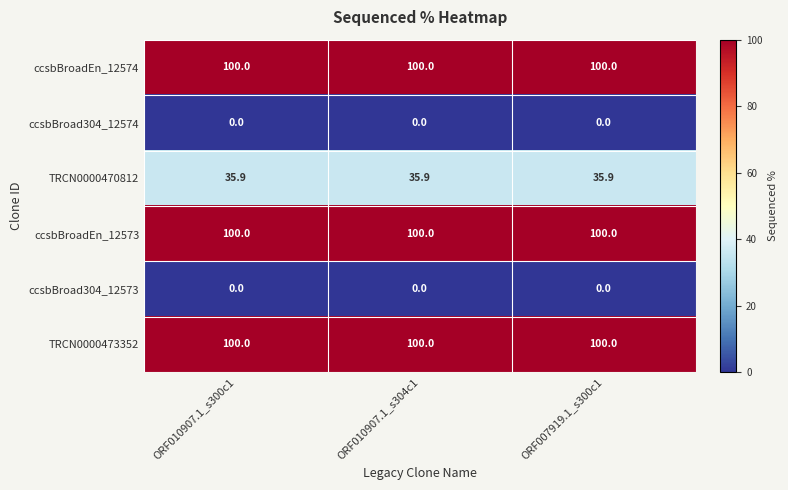

Is it true that TRCN0000473352 equals 52.6 at ORF007919.1_s300c1?

False